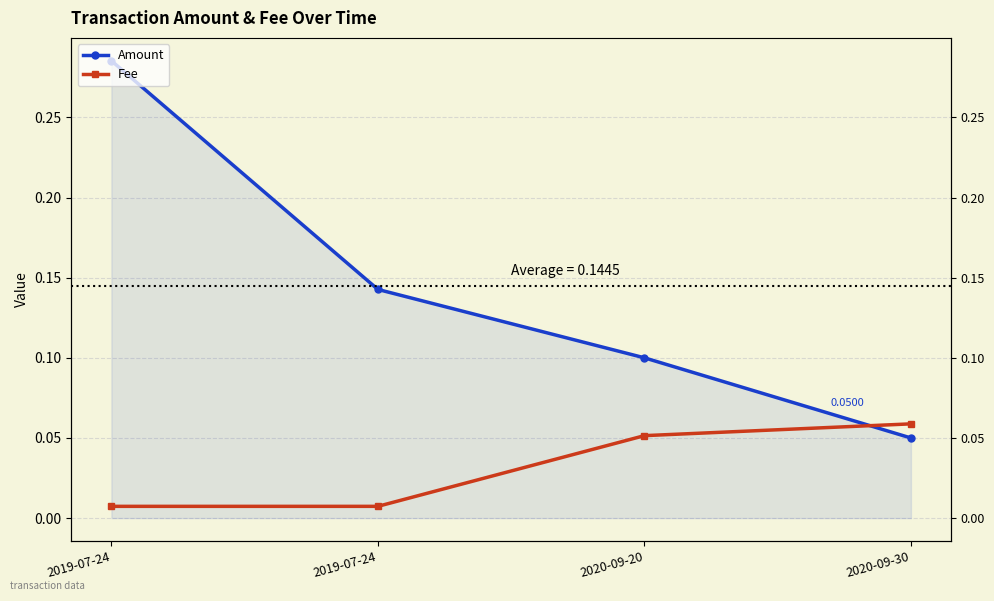

True or false: Fee and Amount intersect in this chart.

True